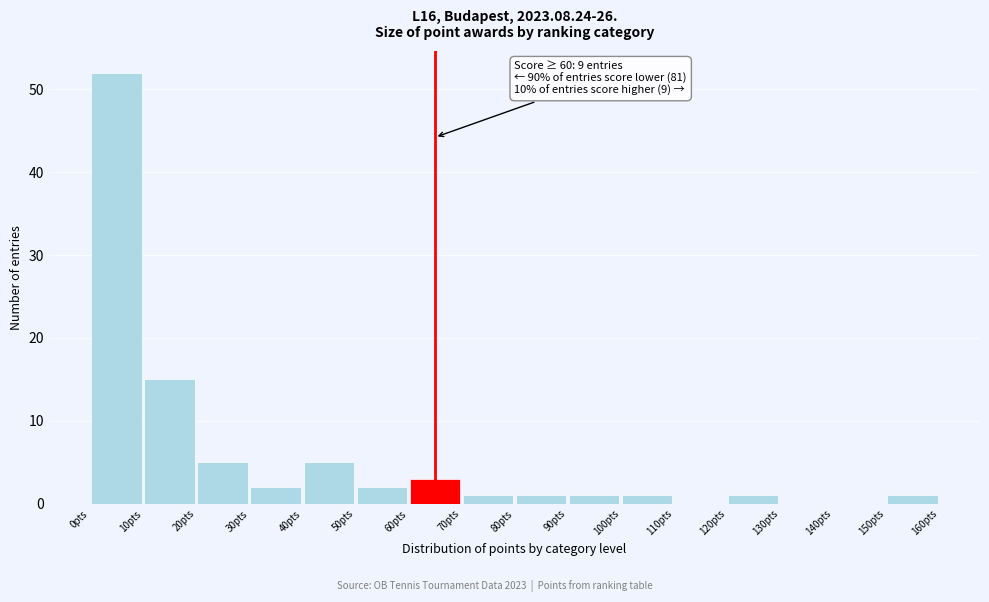

Over which range of the x-axis is the bar tallest?

0 to 10